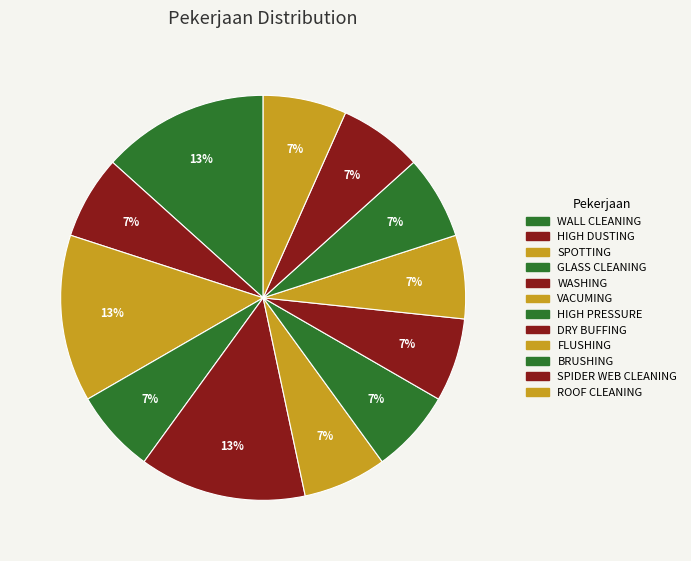

How many slices are in this pie chart?

12